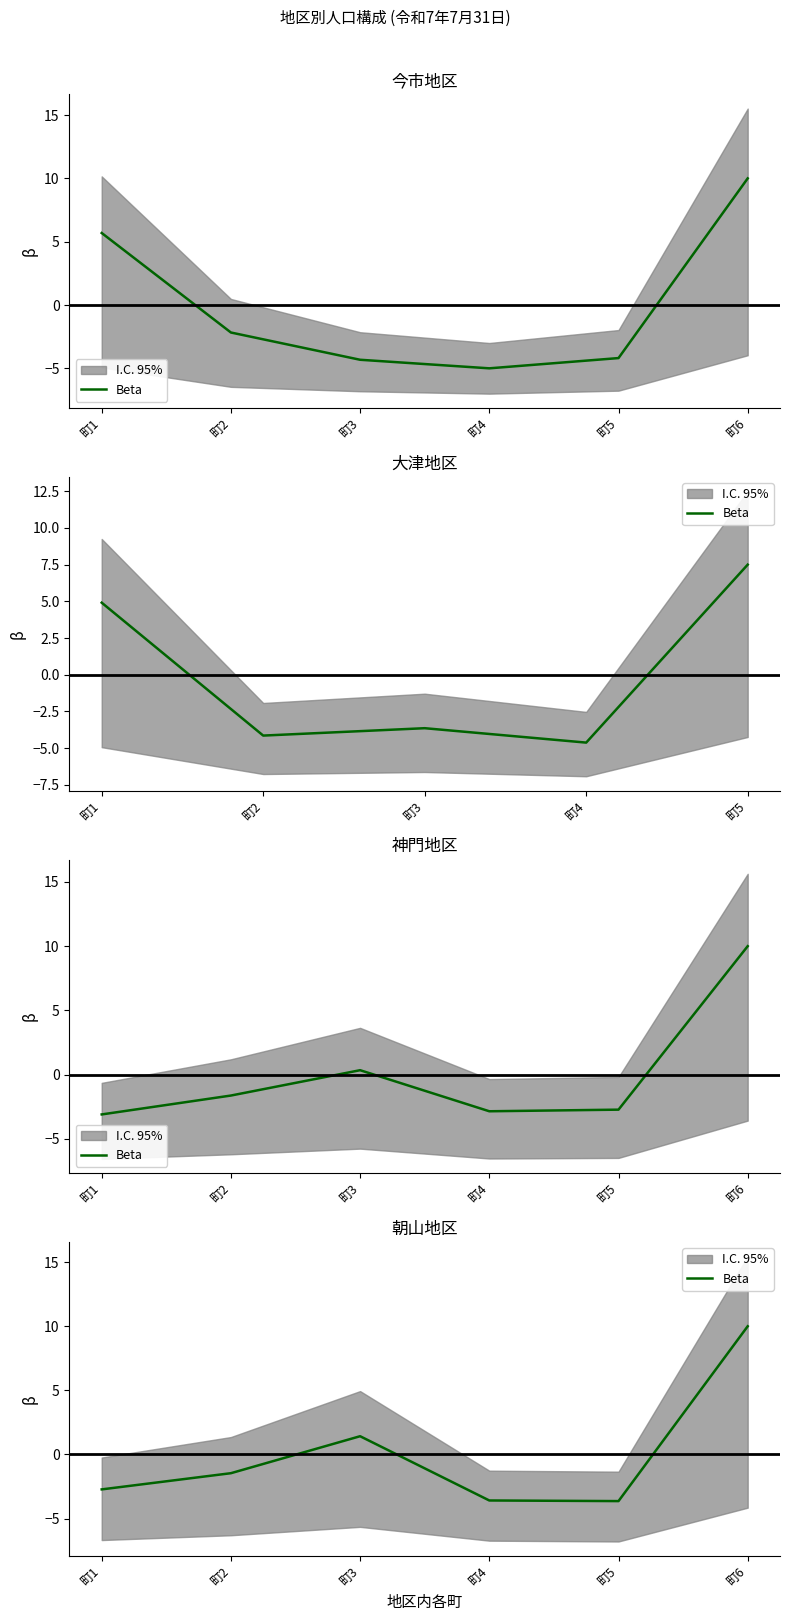

Is this an area chart (filled region under the line)?

No